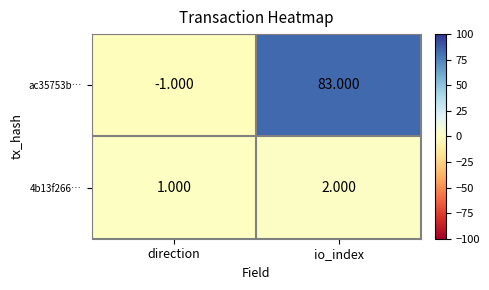

Where is ac35753b… nearest to the value 41?

direction